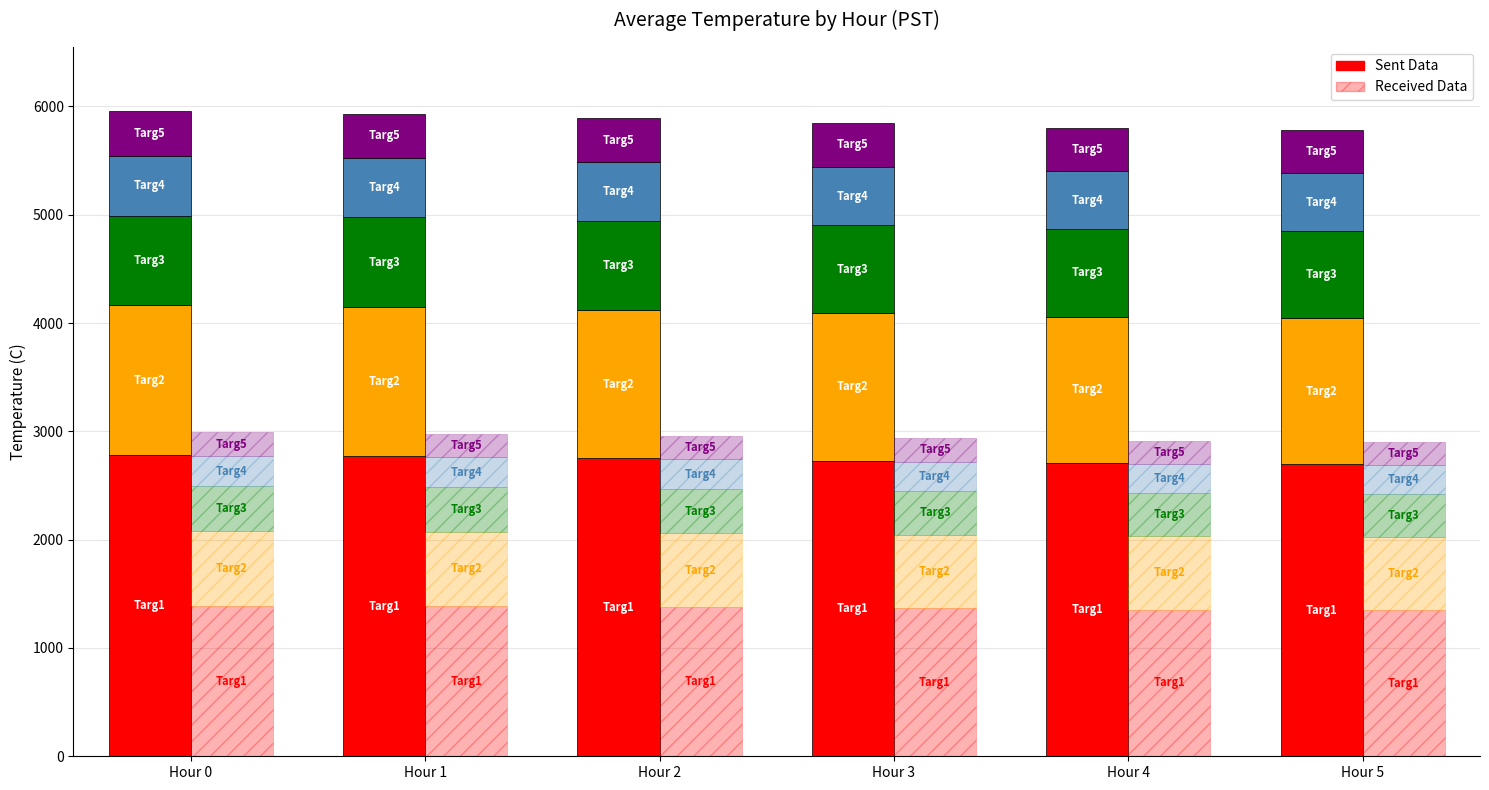

What is the greatest value displayed?

2780